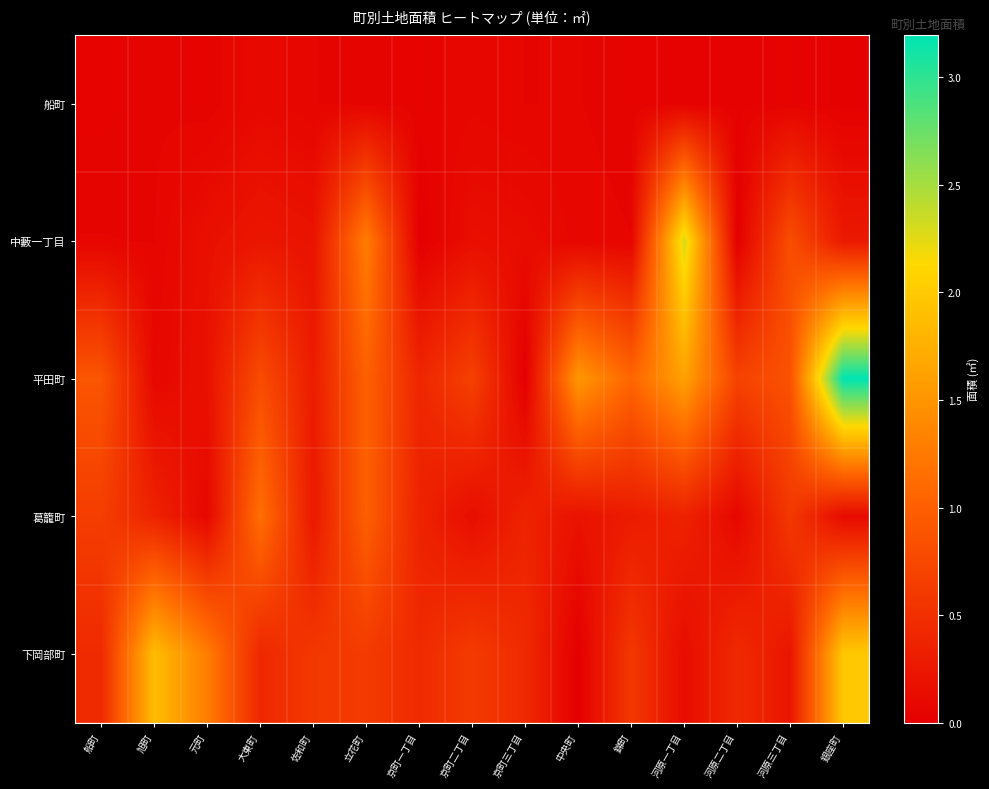

Which series has the largest total across all categories?

平田町